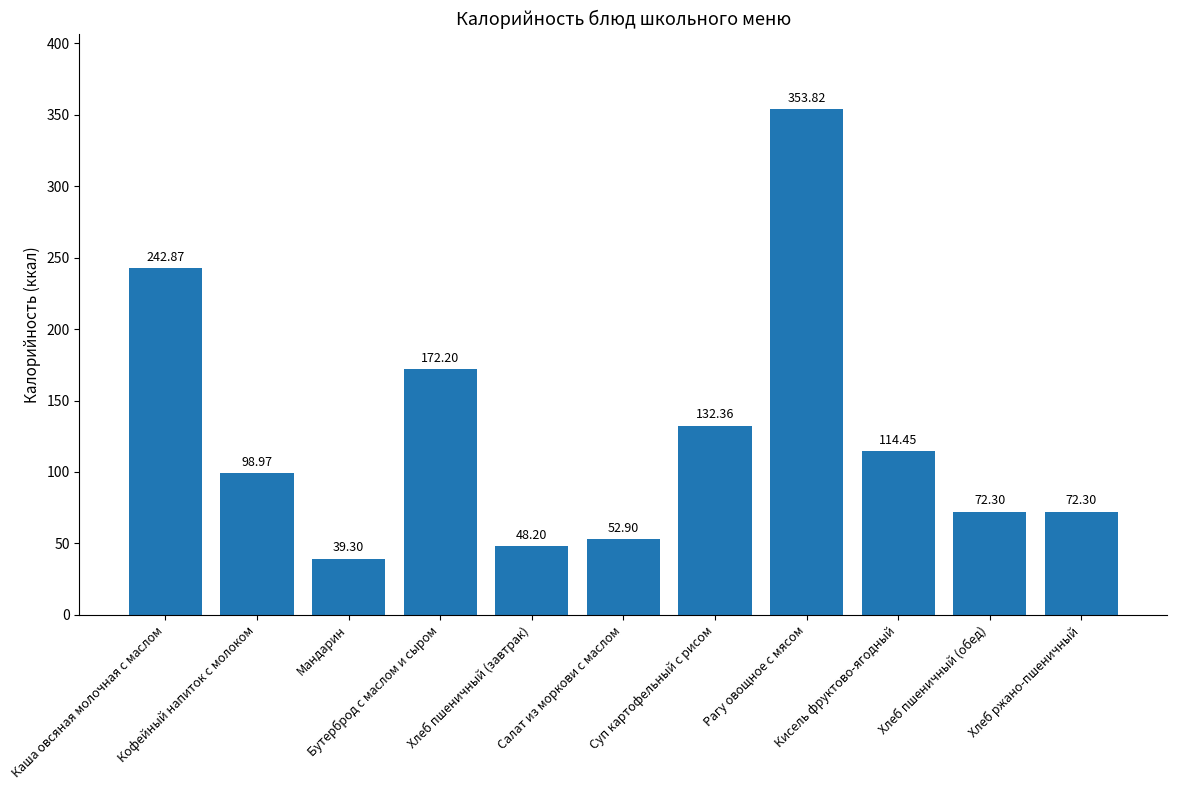

Which has a higher value, Кофейный напиток с молоком or Бутерброд с маслом и сыром?

Бутерброд с маслом и сыром